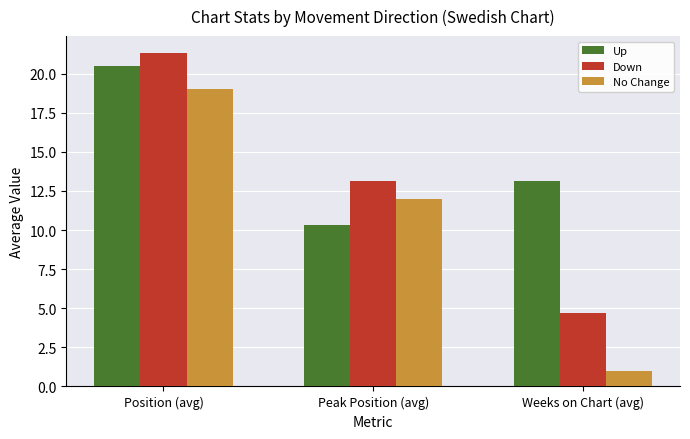

Are the bars grouped side by side (vs. stacked)?

Yes